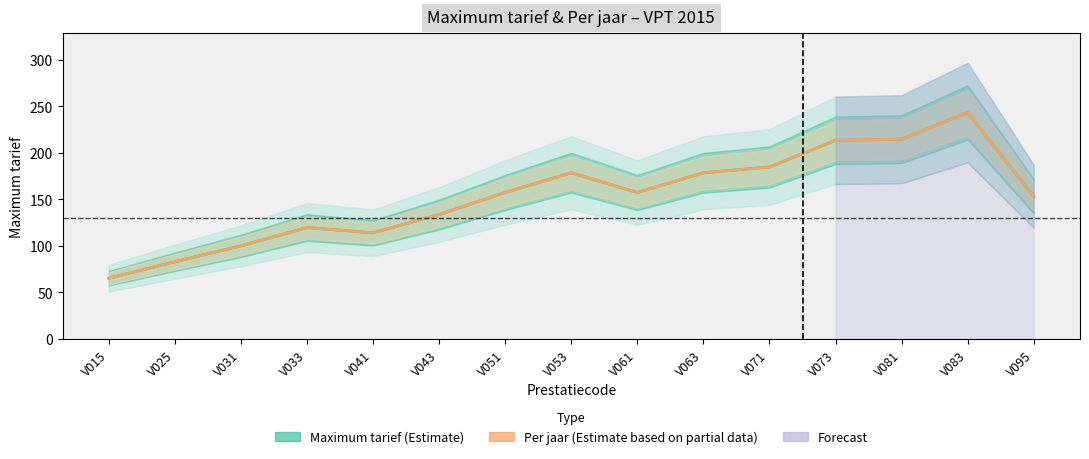

True or false: Per jaar (Estimate based on partial data) and Maximum tarief (Estimate) intersect in this chart.

False